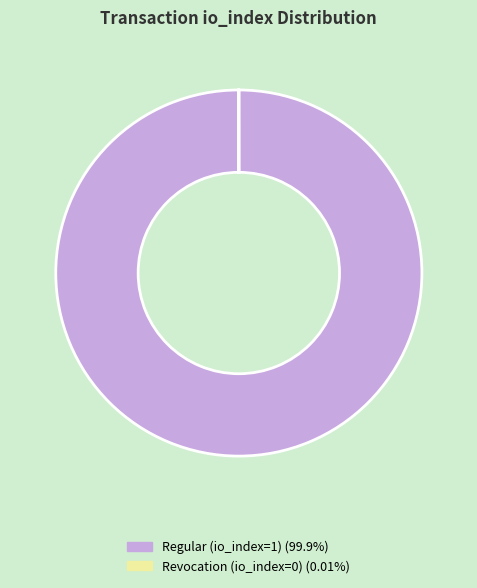

What is the largest slice in the pie chart?

Regular (io_index=1)